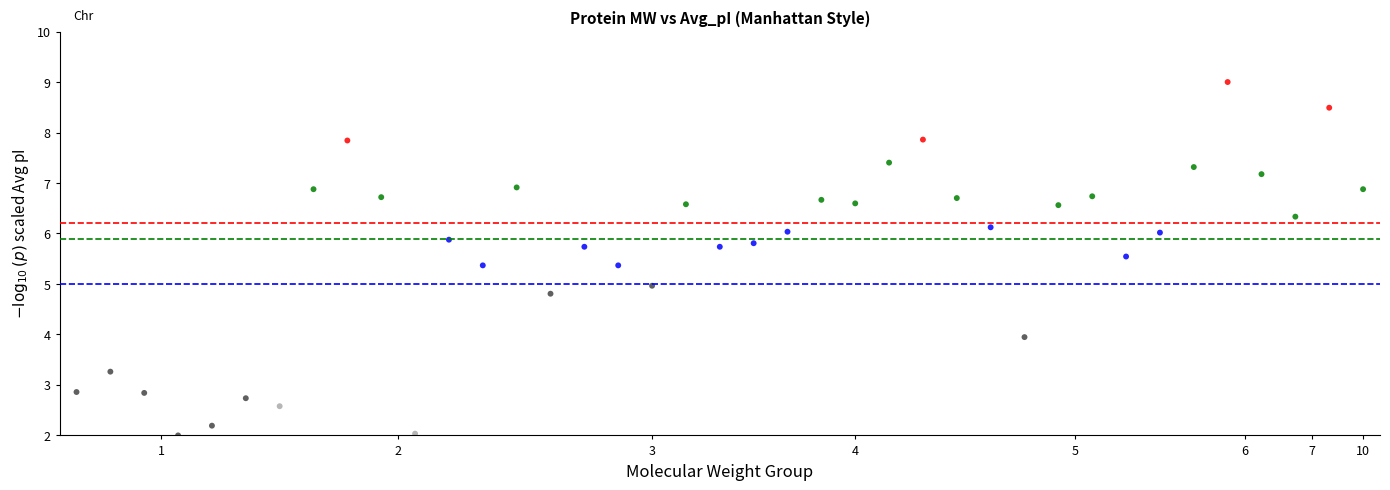

What is the range of Y values (max minus min)?

7.0